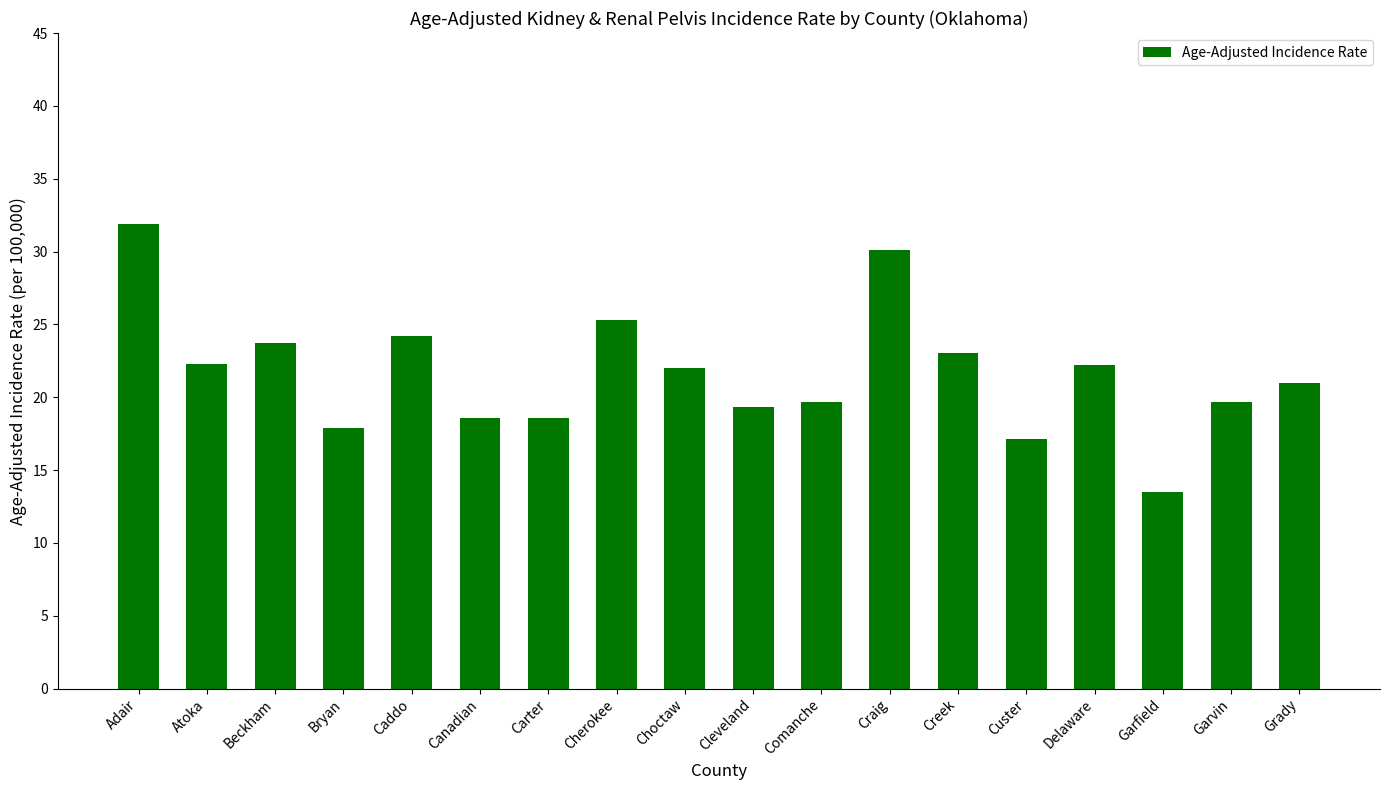

What is the difference between the maximum and minimum values?

18.4